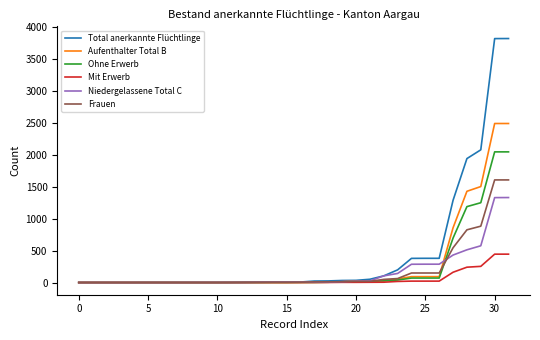

What is the maximum value for Frauen?

1606